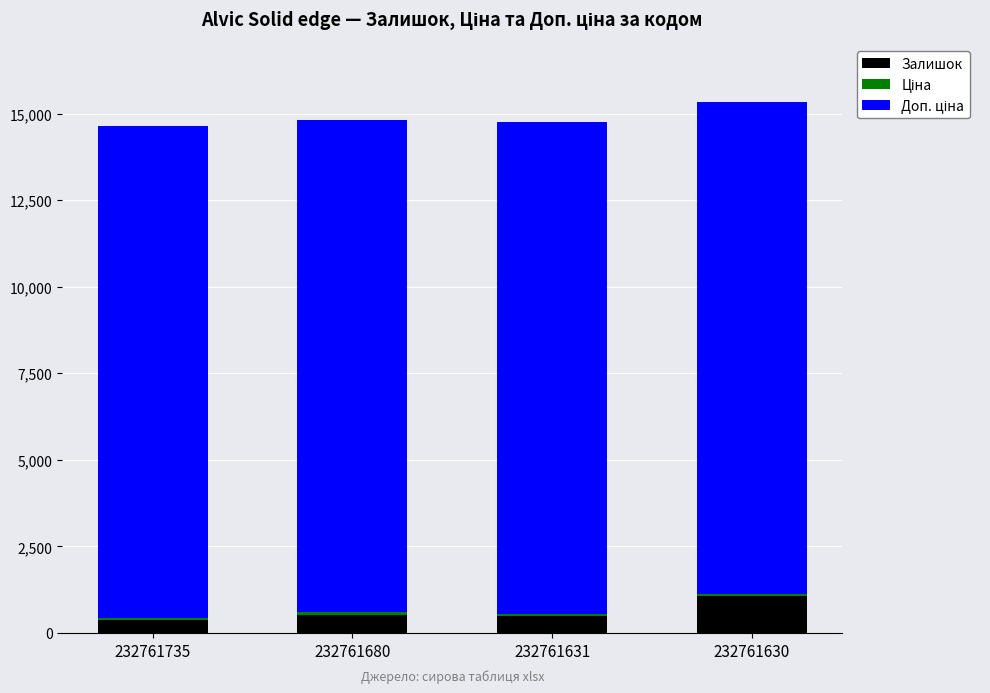

Which category has the highest value in the Залишок series?

232761630